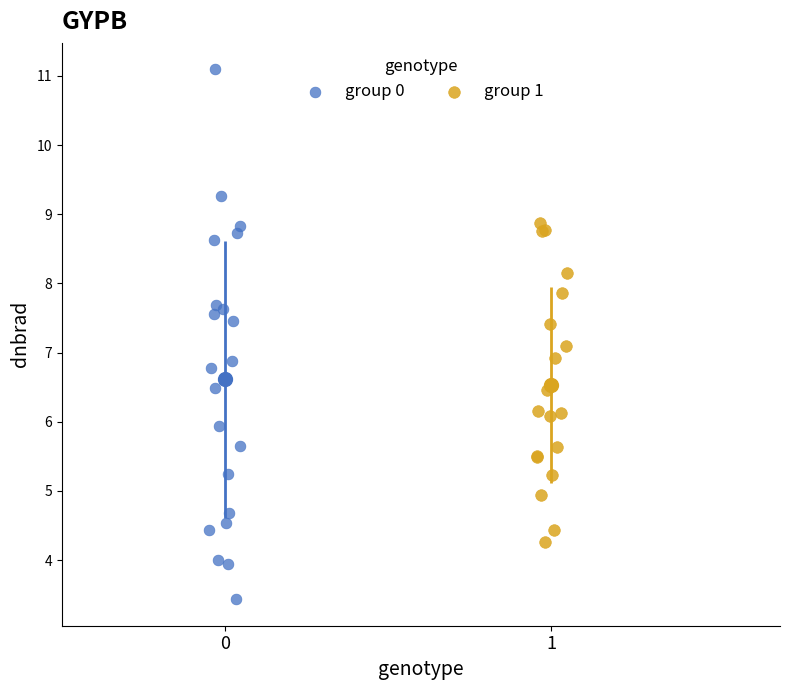

Which series has the widest spread of Y values?

group 0